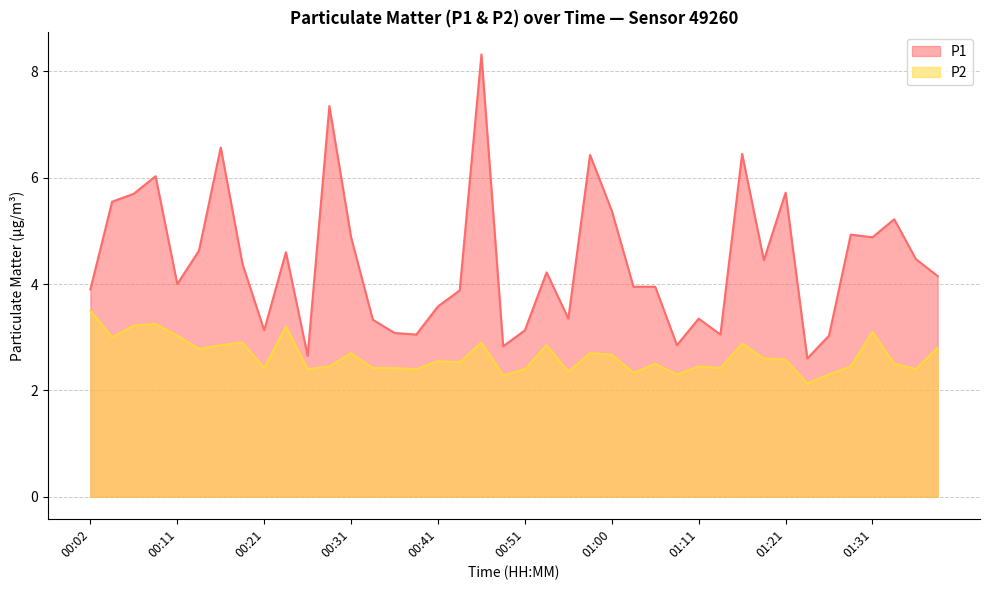

Reading right to left, extract all data points from this chart.

P1: 4.2	4.5	5.2	4.9	4.9	3.0	2.6	5.7	4.5	6.5	3.0	3.4	2.9	4.0	4.0	5.4	6.4	3.4	4.2	3.1	2.8	8.3	3.9	3.6	3.0	3.1	3.3	4.9	7.3	2.6	4.6	3.1	4.4	6.6	4.6	4.0	6.0	5.7	5.5	3.9
P2: 2.8	2.4	2.5	3.1	2.5	2.3	2.1	2.6	2.6	2.9	2.4	2.5	2.3	2.5	2.3	2.7	2.7	2.4	2.9	2.4	2.3	2.9	2.5	2.5	2.4	2.4	2.4	2.7	2.5	2.4	3.2	2.4	2.9	2.9	2.8	3.0	3.2	3.2	3.0	3.5